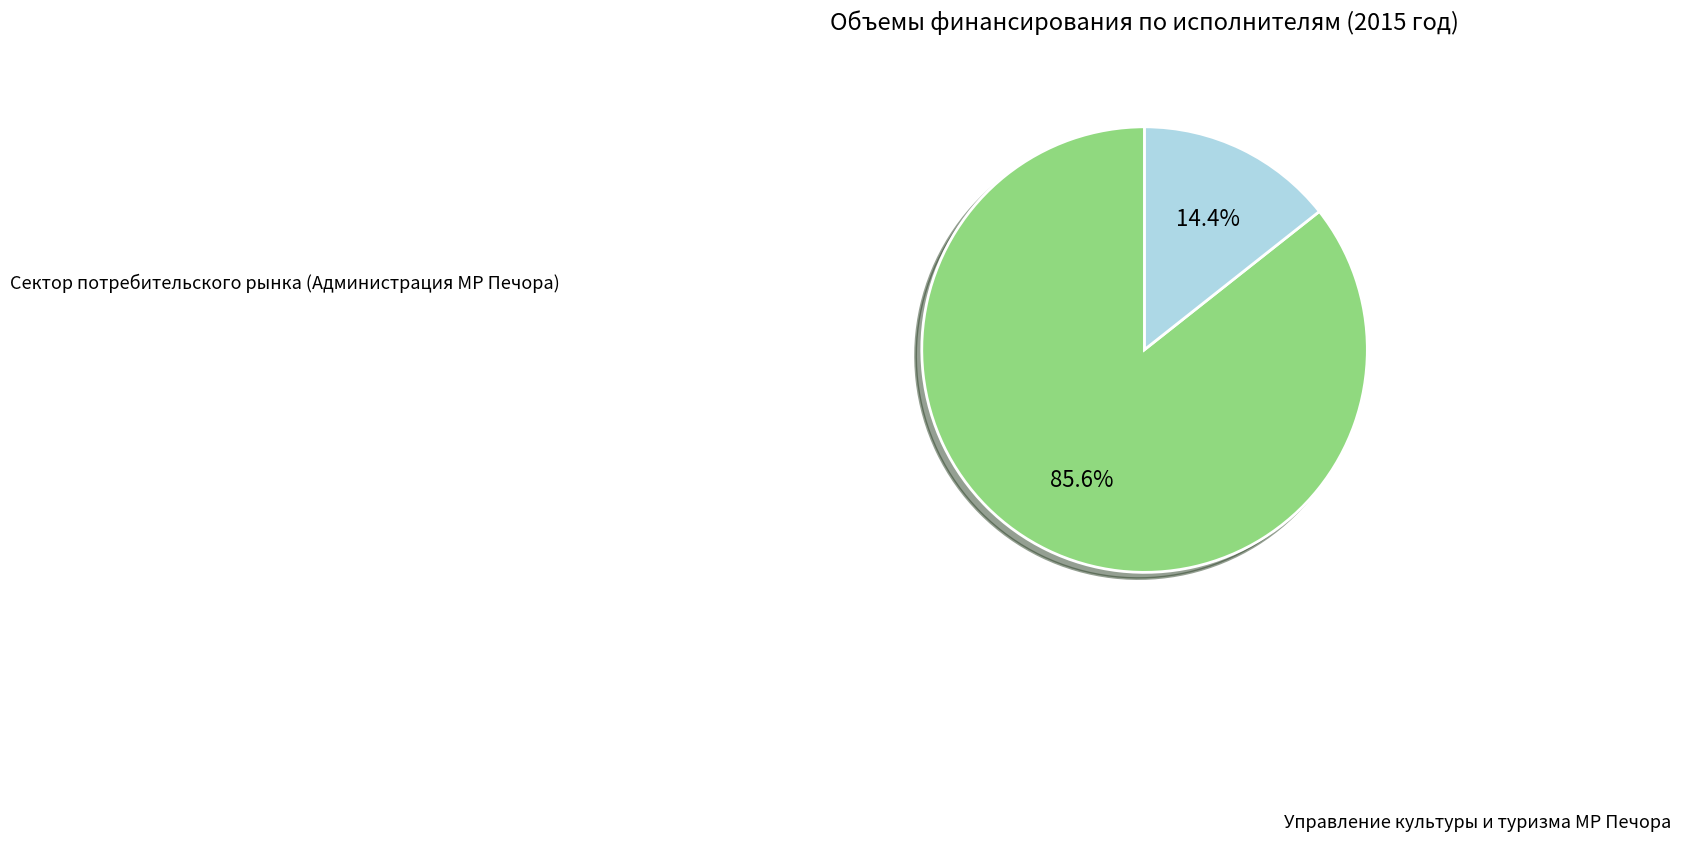

Is there a majority slice in this chart?

Yes